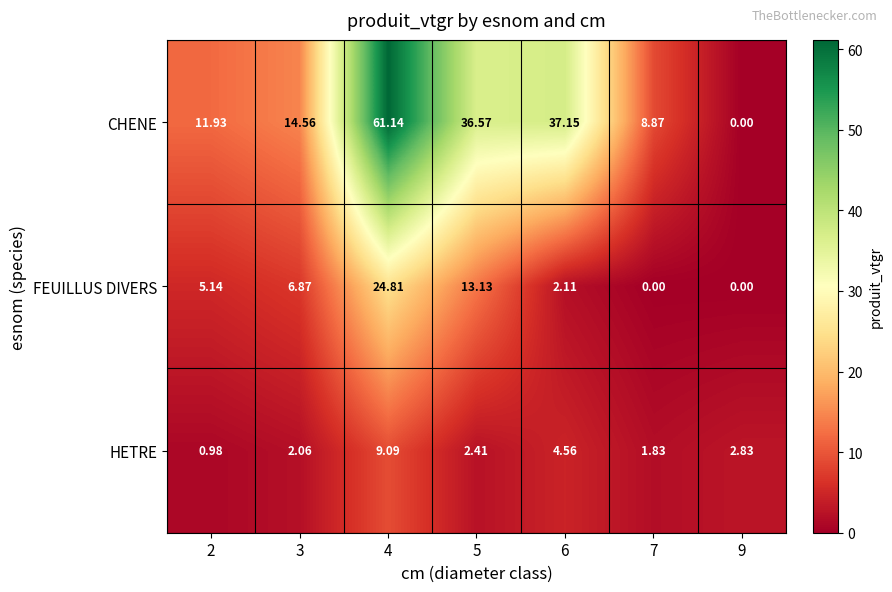

Which series has the largest total across all categories?

CHENE